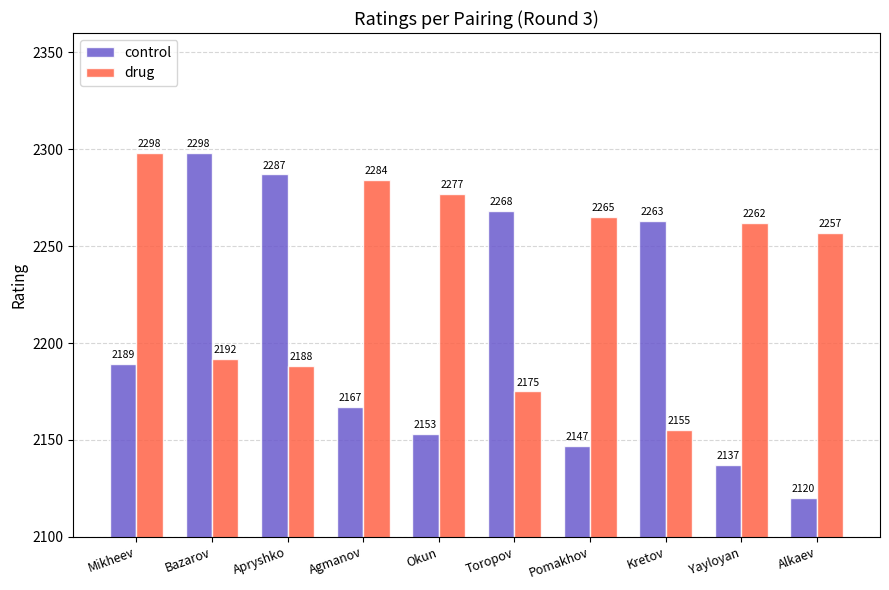

Reading left to right, extract all data points from this chart.

control: 2189	2298	2287	2167	2153	2268	2147	2263	2137	2120
drug: 2298	2192	2188	2284	2277	2175	2265	2155	2262	2257